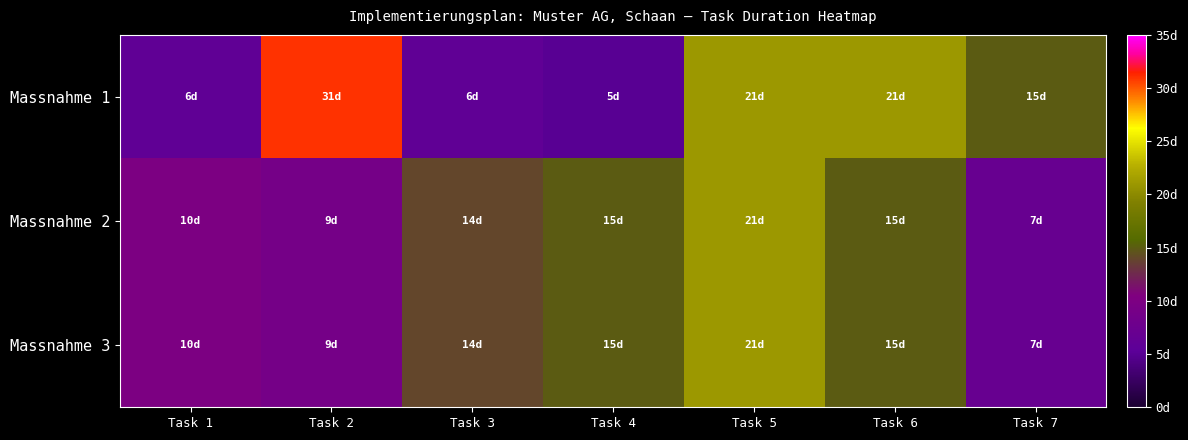

What is the total value across all series at Task 4?

35